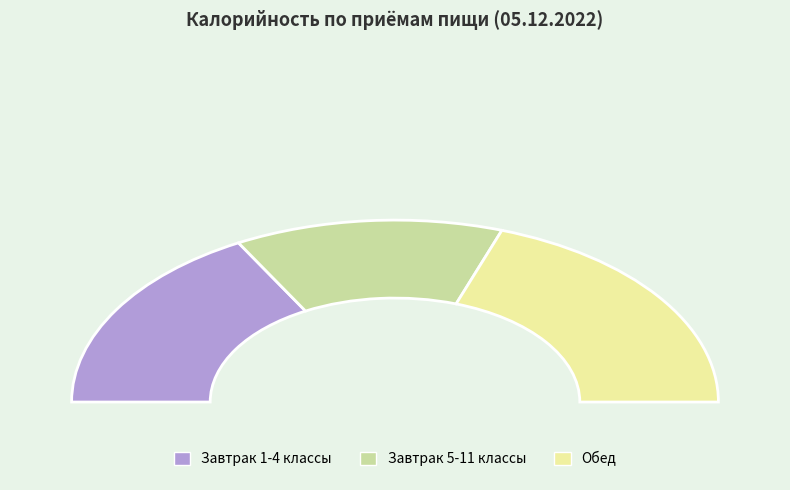

Count the number of slices in the pie.

3